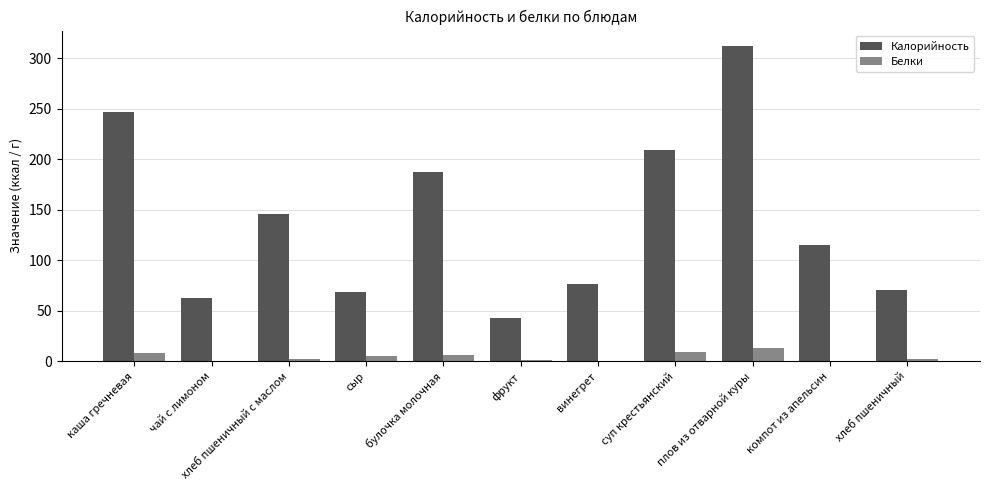

What is the maximum value for Белки?

13.2